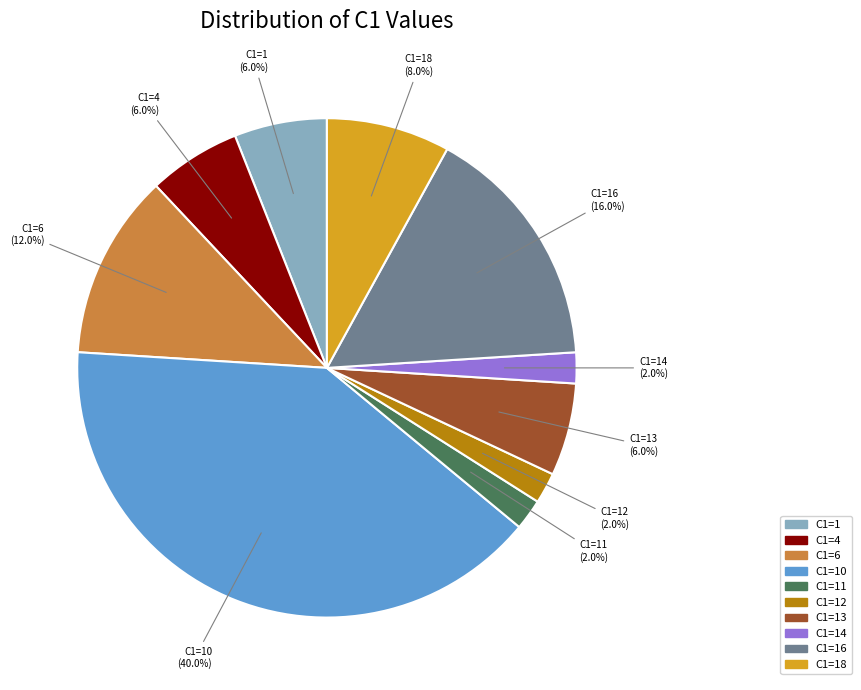

Which has a higher value, C1=11 or C1=16?

C1=16